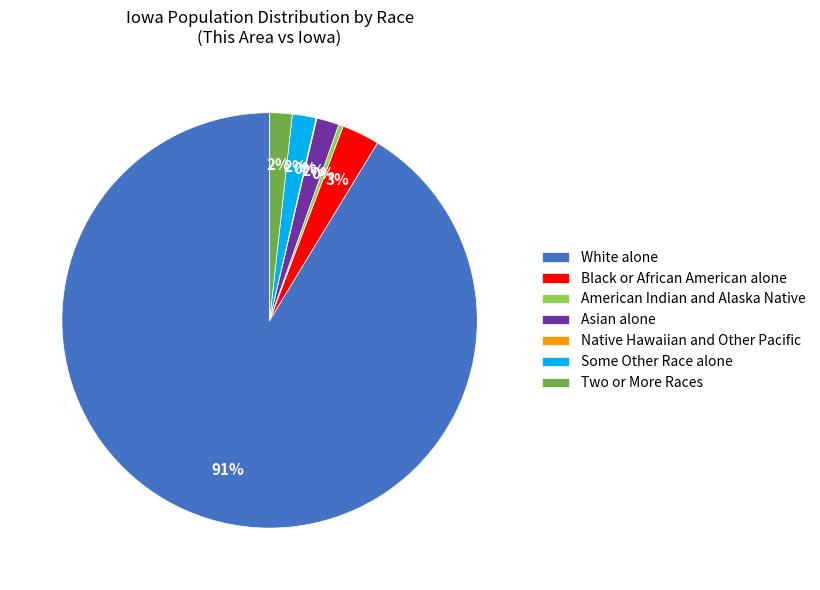

Does any single category account for the majority?

Yes